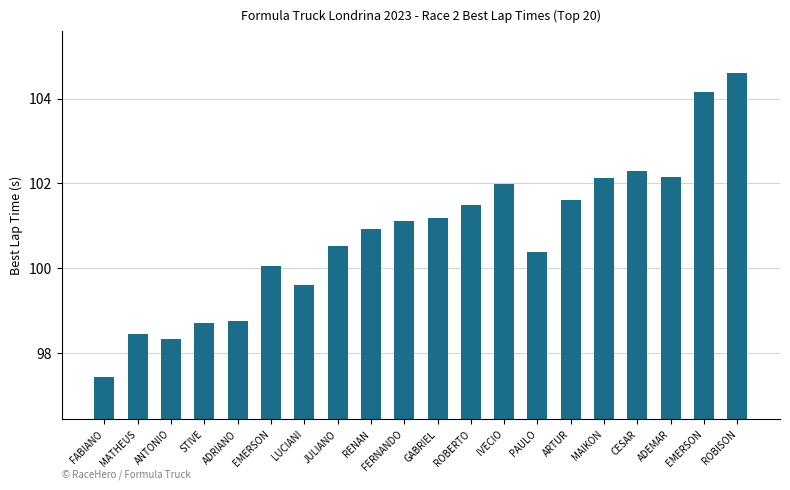

Are the bars grouped side by side (vs. stacked)?

No